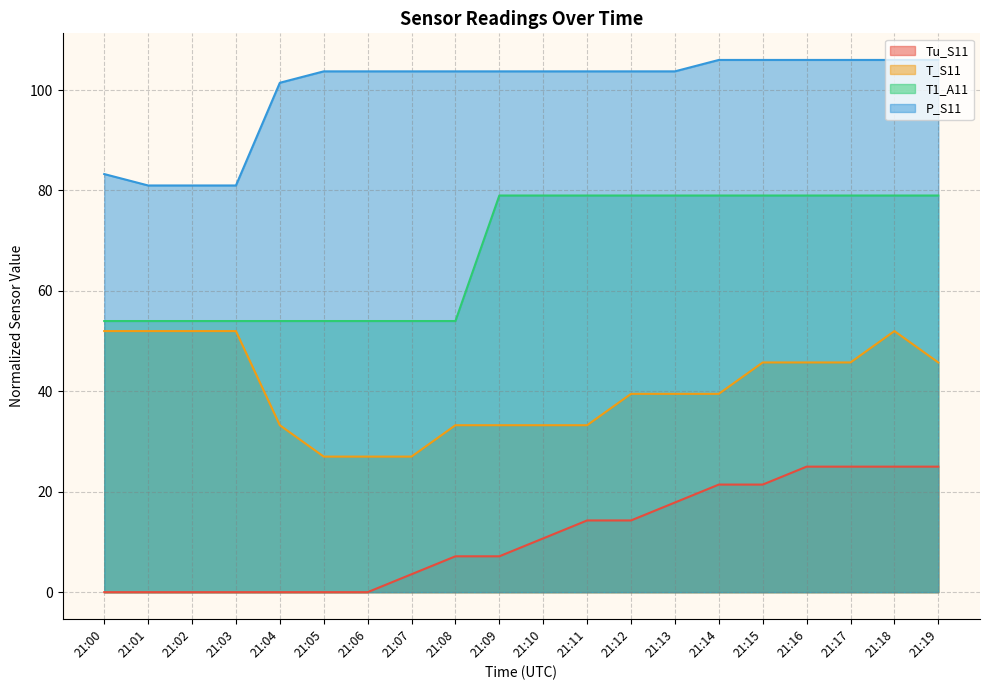

What is the difference between the second highest and minimum values in the P_S11 series?

25.0